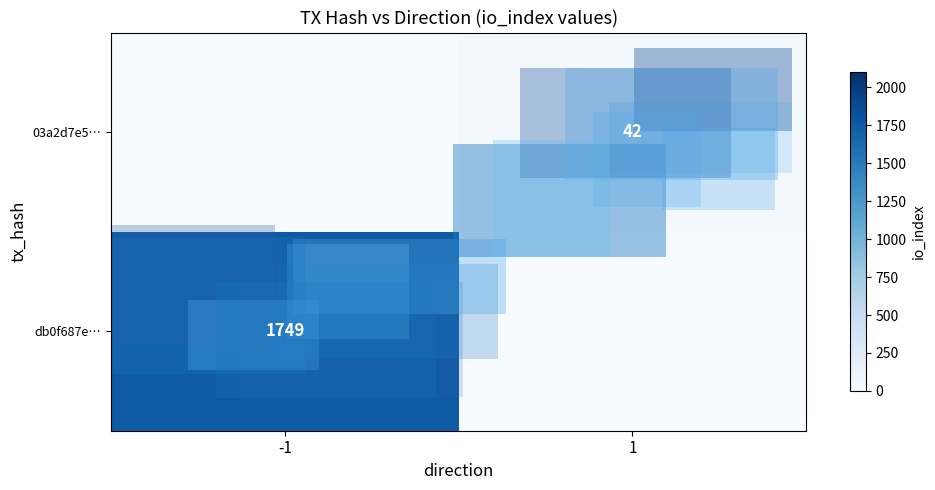

Is the value of 03a2d7e5… at 1 greater than the value of db0f687e… at -1?

No